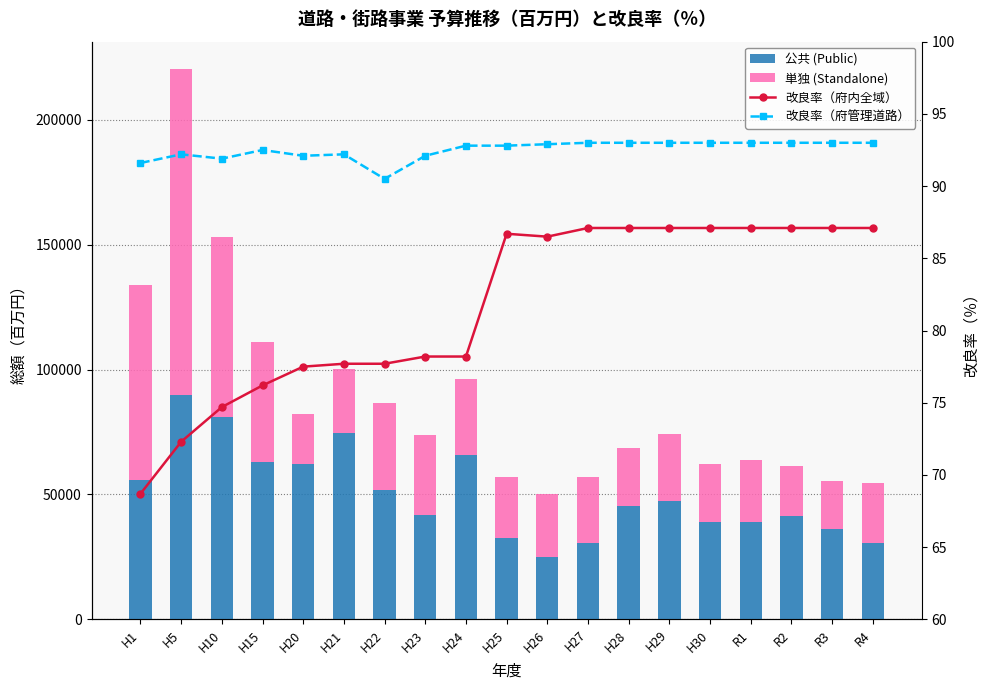

What is the maximum value for 改良率（府内全域）?

87.1